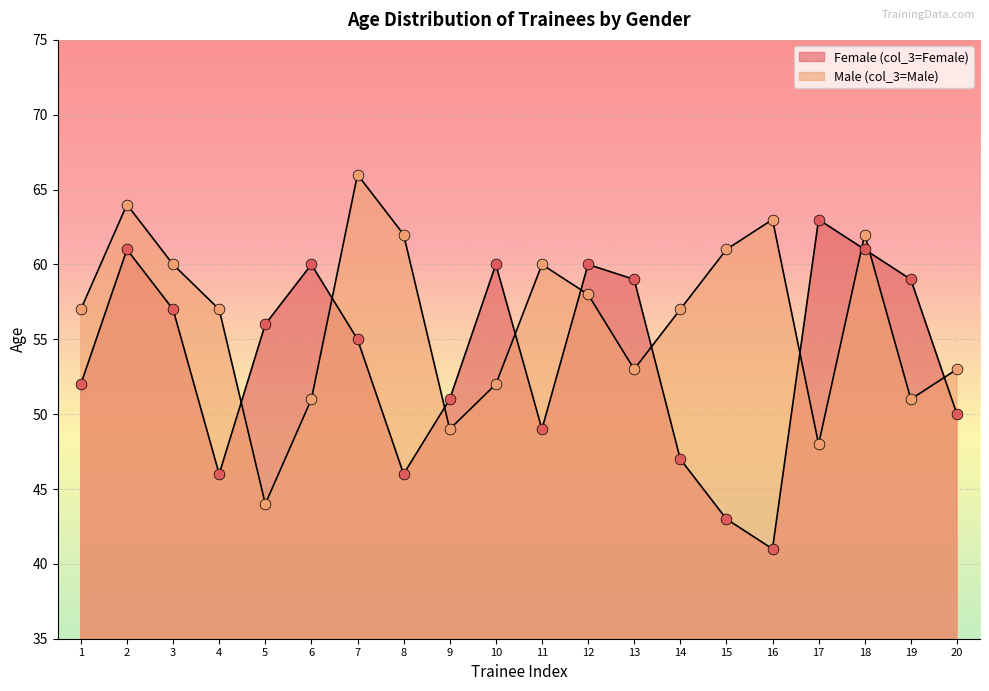

What is the total value across all series at 20?

103